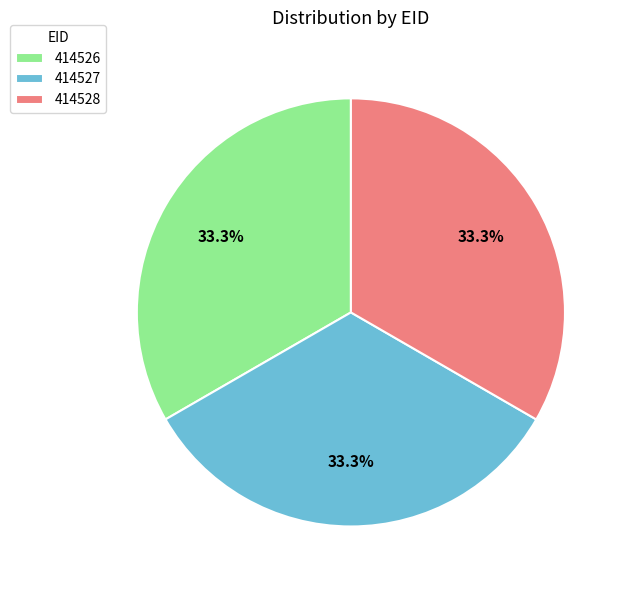

Do 414526 and 414527 together represent more than half of the pie?

Yes